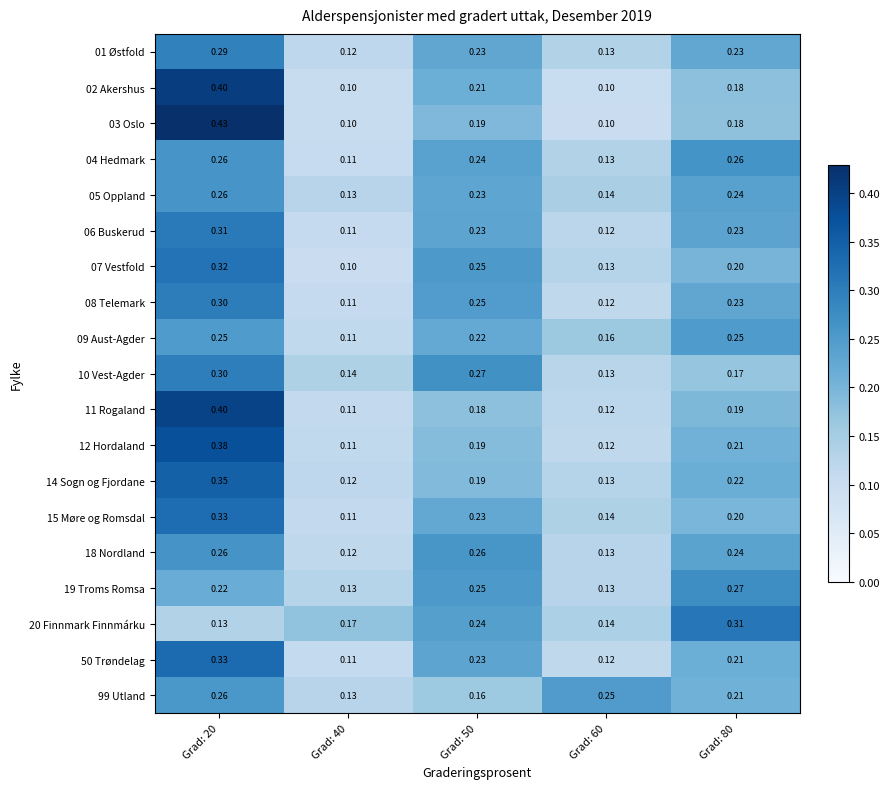

How many distinct data groups are displayed?

19